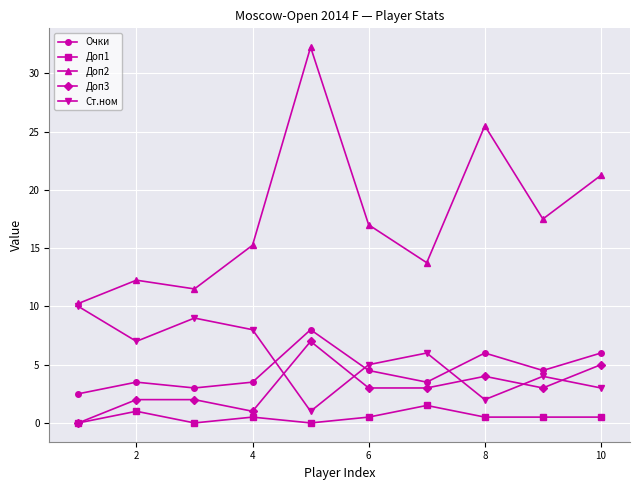

How many interior local valleys does the Ст.ном series have?

3